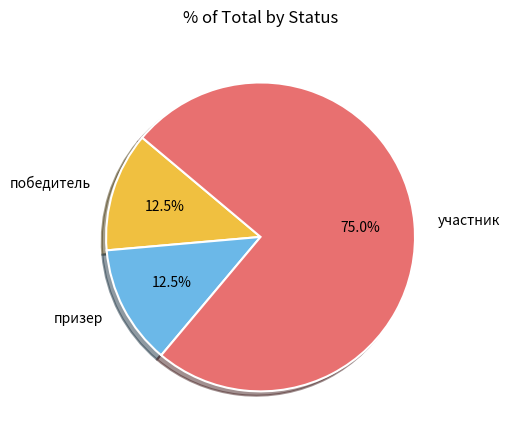

Does any single category account for the majority?

Yes